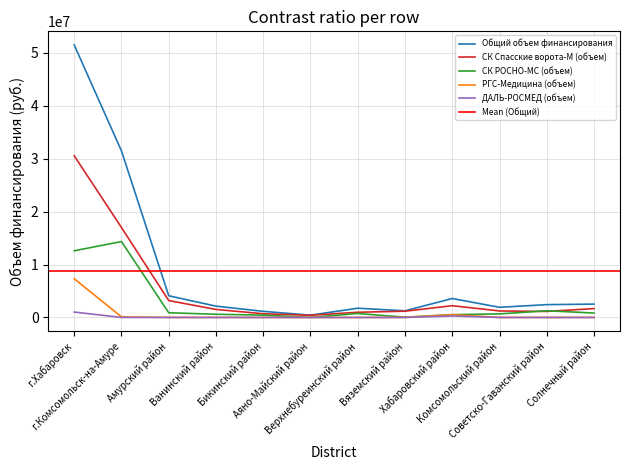

Between Аяно-Майский район and Вяземский район, which is larger?

Вяземский район